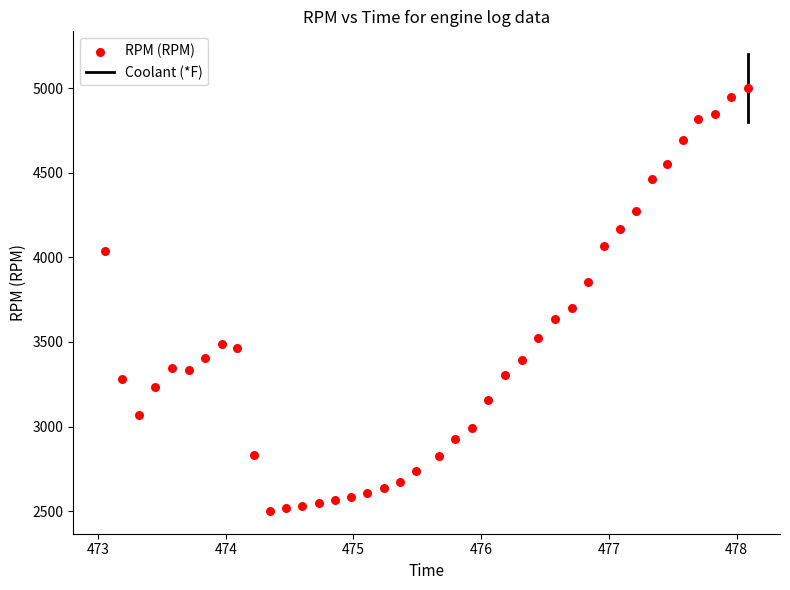

What Y value in the scatter plot is closest to 3751?

3700